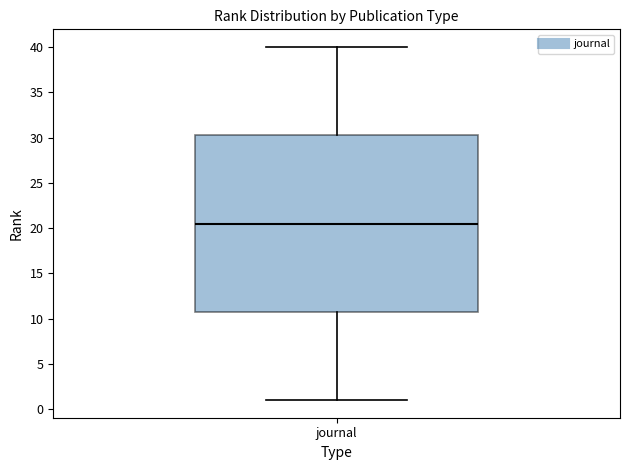

Transcribe this box plot: give where the median line is, the range the box spans, and where the two whiskers end, as read against the y-axis. The values are not printed on the chart, so give them approximately, as read against the axis.

median 20.5, box 11.0 to 30.5, whiskers 1.0 to 40.0